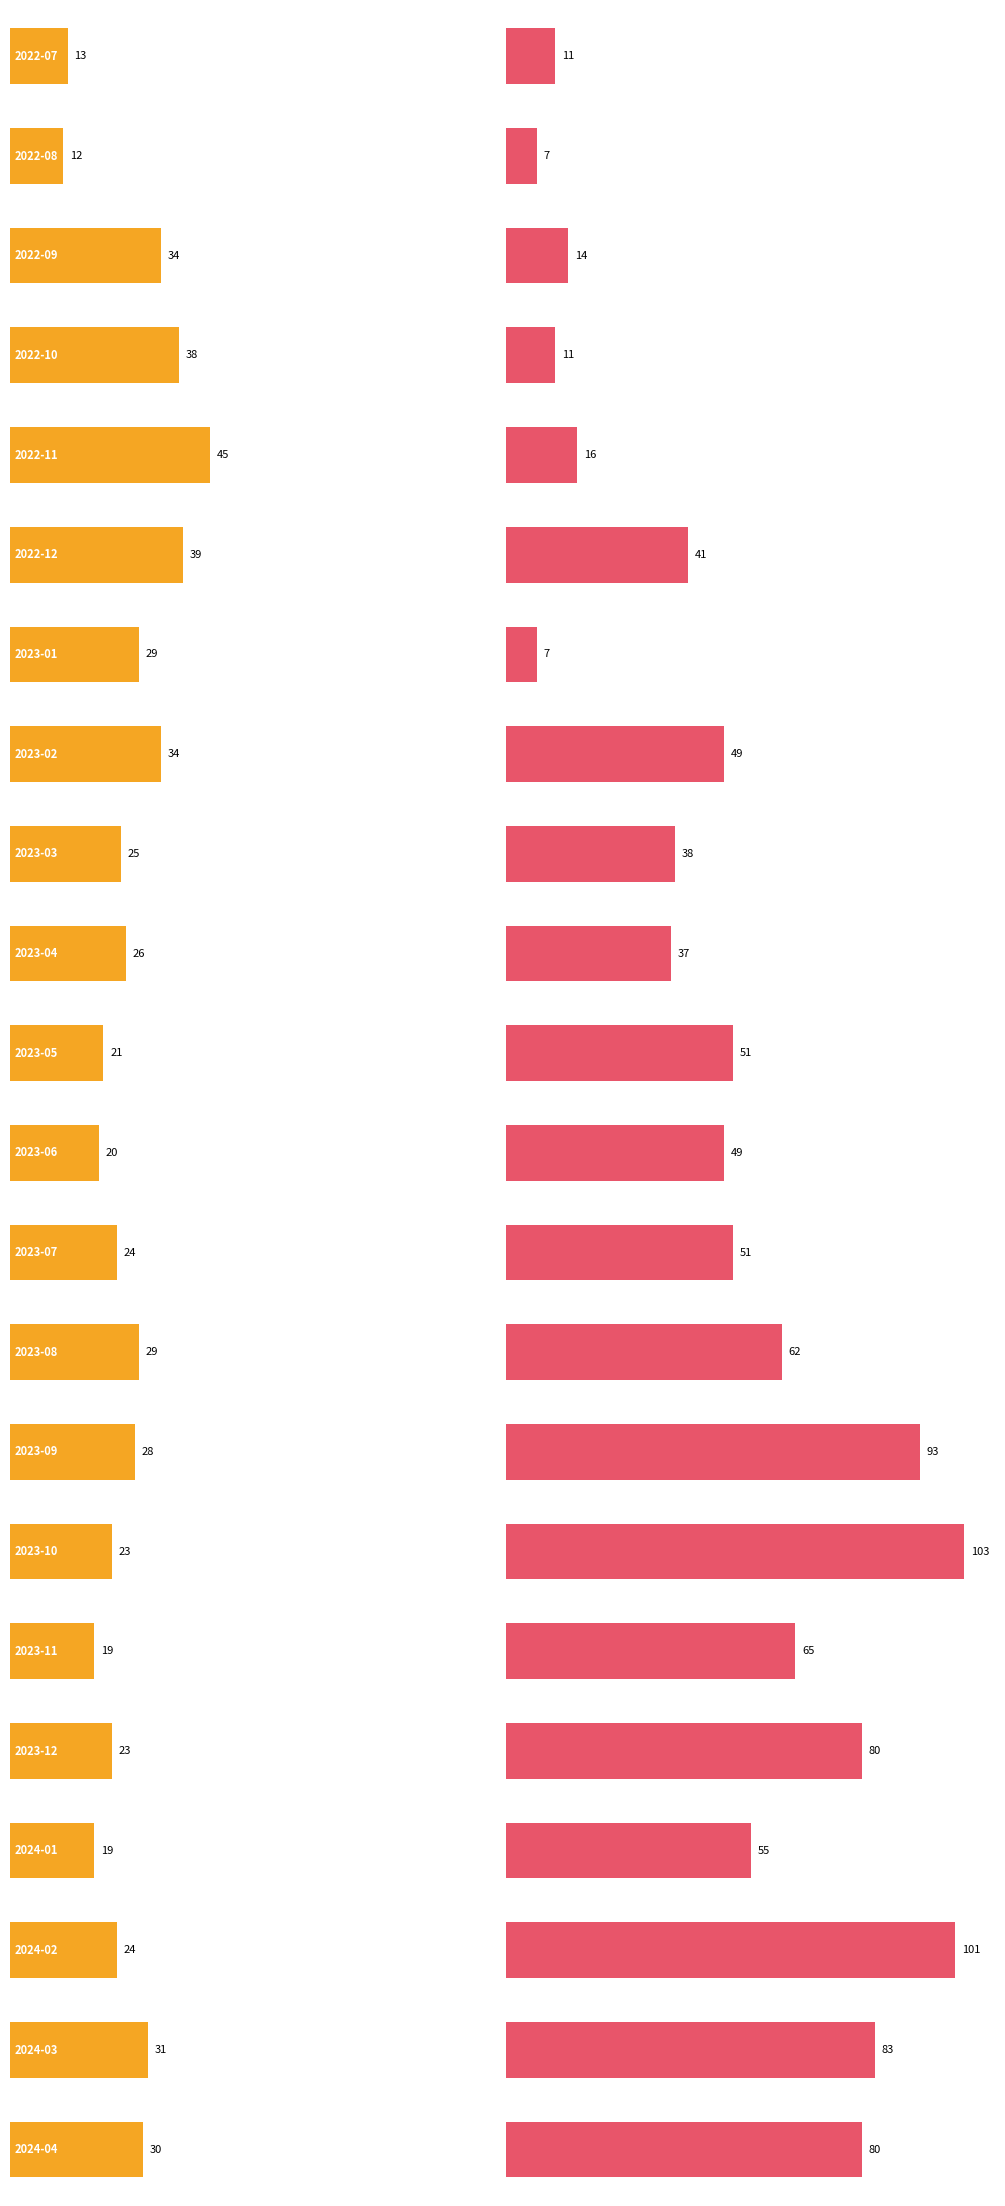

What is the label of the 2nd bar from the right?

2024-03